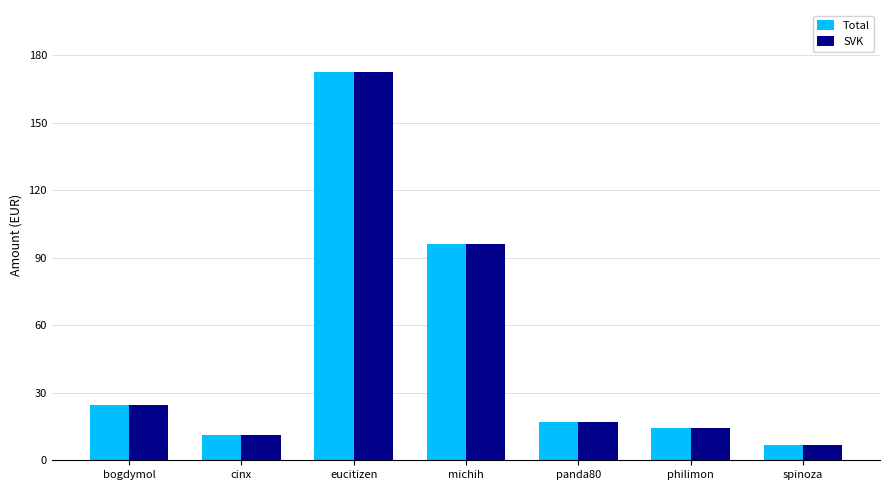

Which category has the lowest value across all series?

spinoza